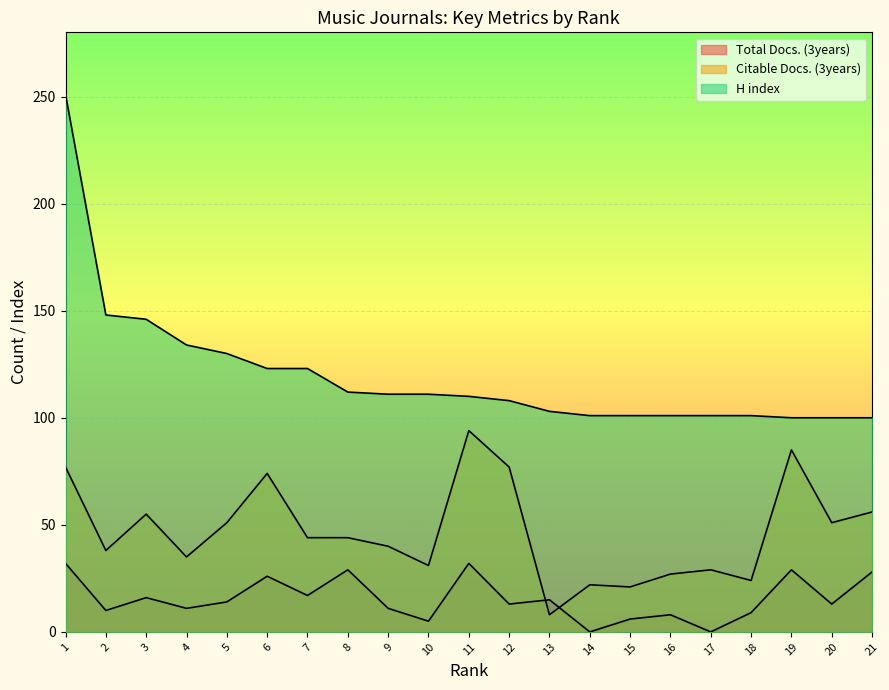

Does the chart display data point markers on the line(s)?

No